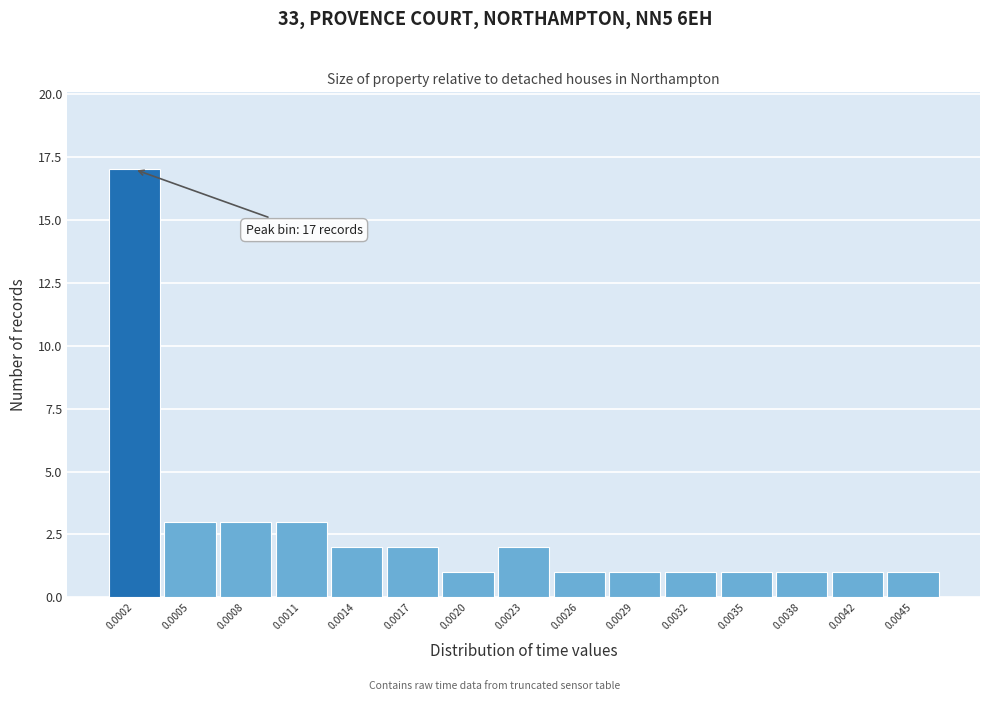

Reading right to left, list all the values displayed in this chart.

0.0045=1	0.0042=1	0.0038=1	0.0035=1	0.0032=1	0.0029=1	0.0026=1	0.0023=2	0.0020=1	0.0017=2	0.0014=2	0.0011=3	0.0008=3	0.0005=3	0.0002=17